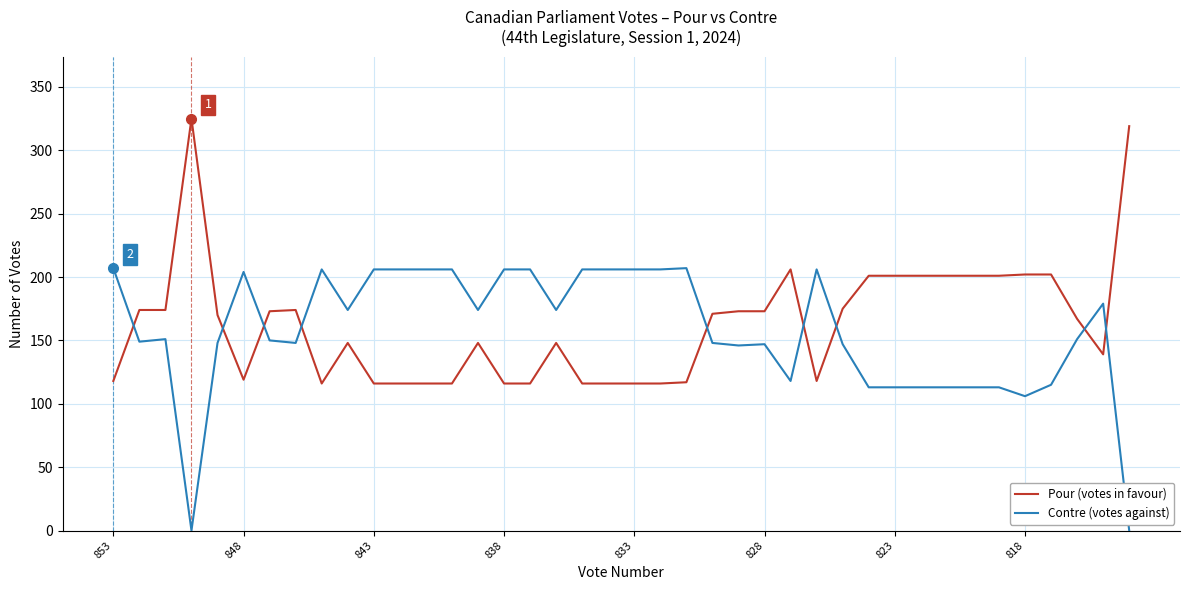

What is the difference between the maximum and minimum values in the Contre (votes against) series?

207